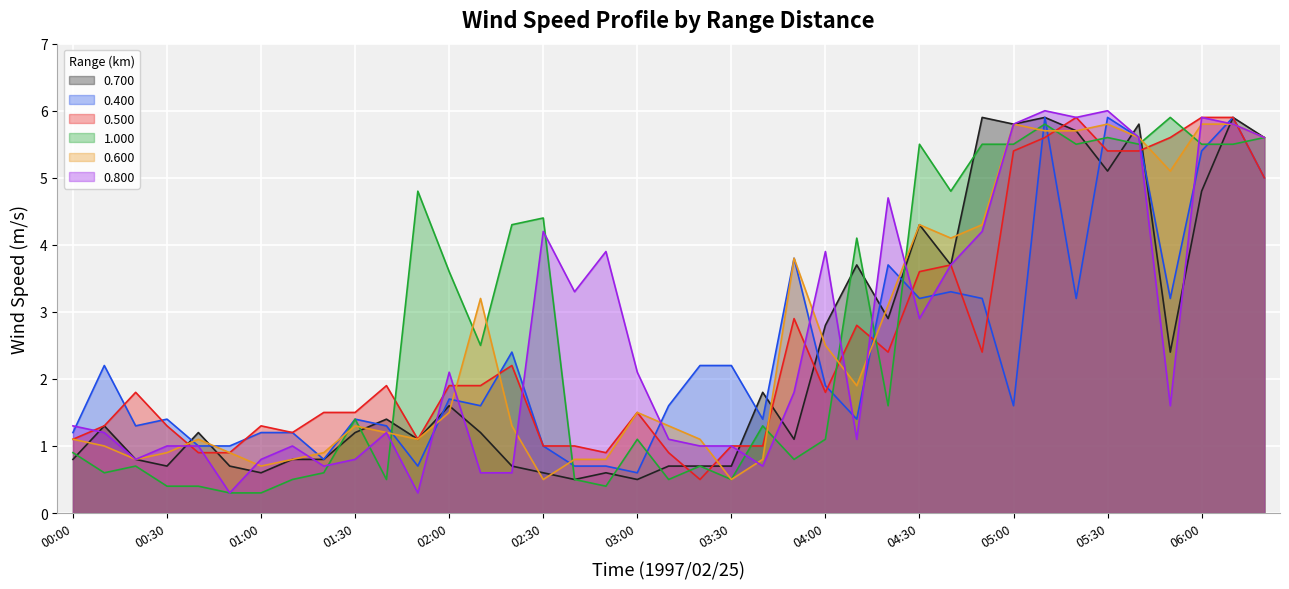

What is the difference between the 1.000 values at 01:50 and 02:40?

4.3